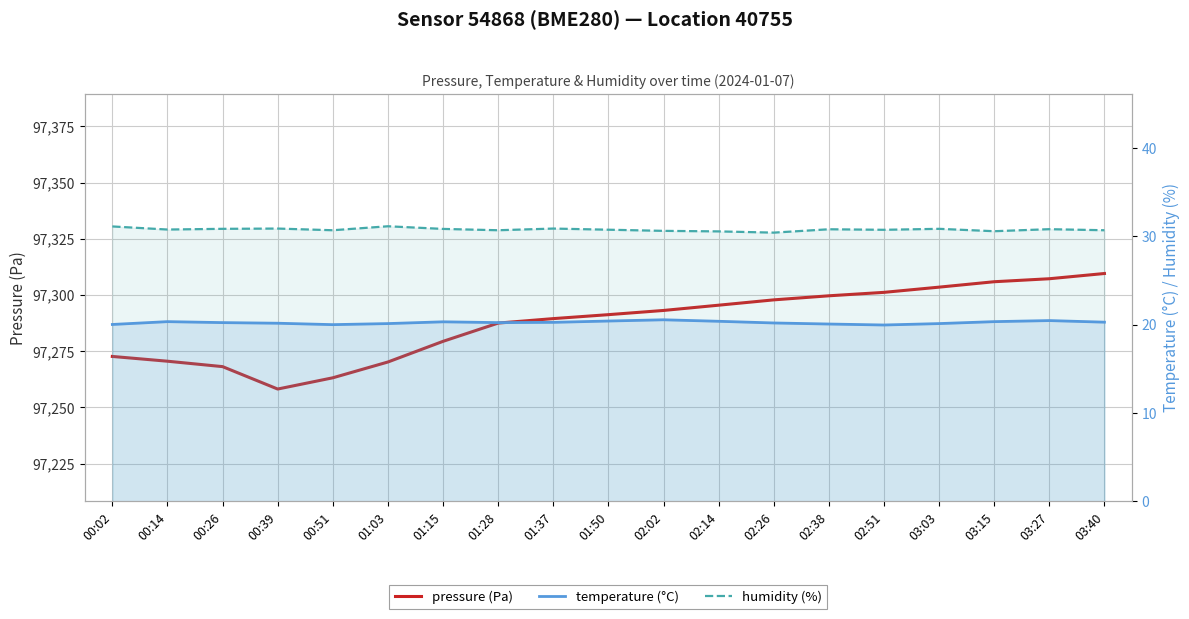

The pressure (Pa) series shows 97258.1 at 00:39. True or false?

True